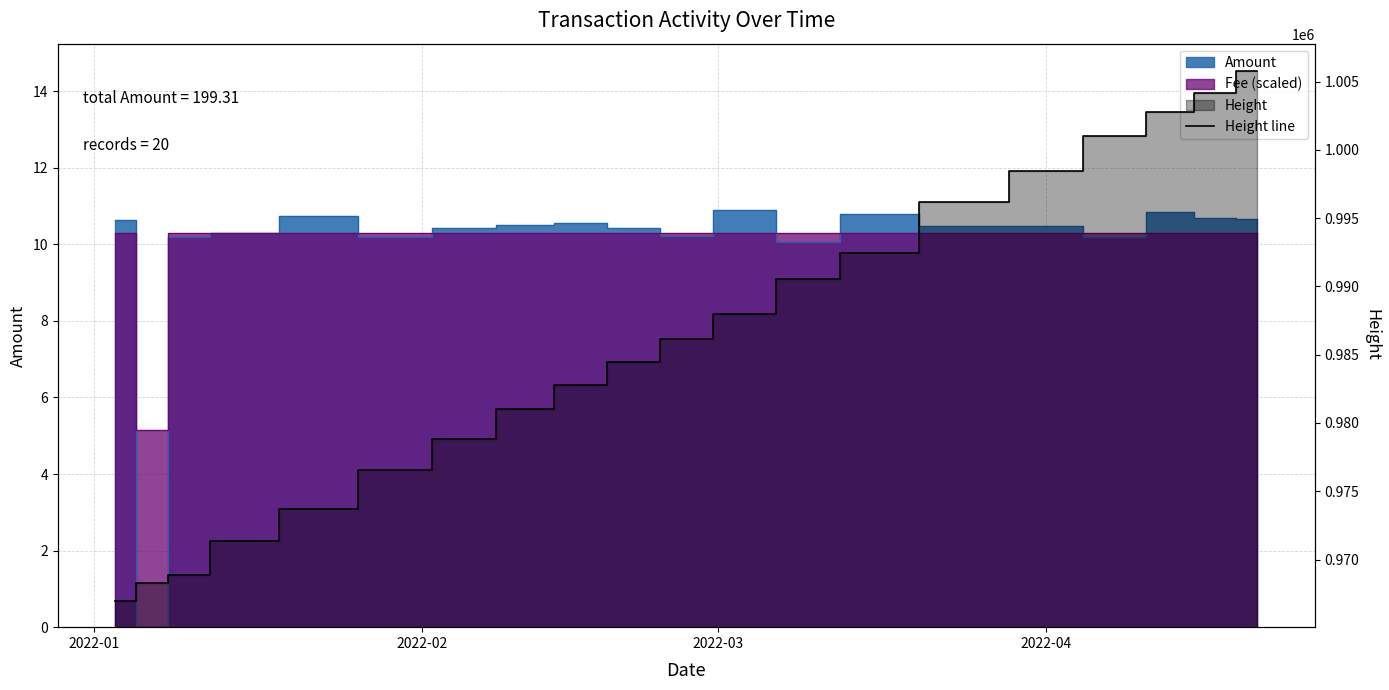

Which has a higher value, 19 or 13?

19